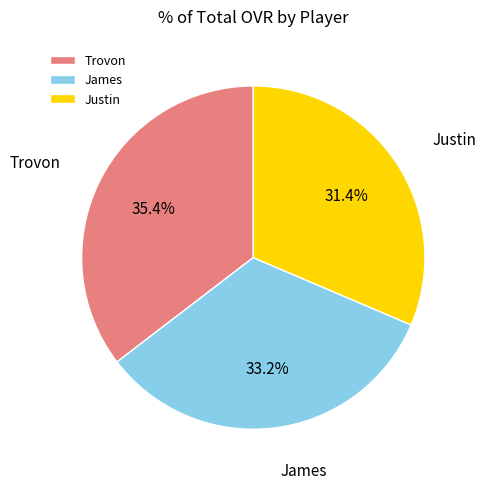

Which slice is the smallest?

Justin